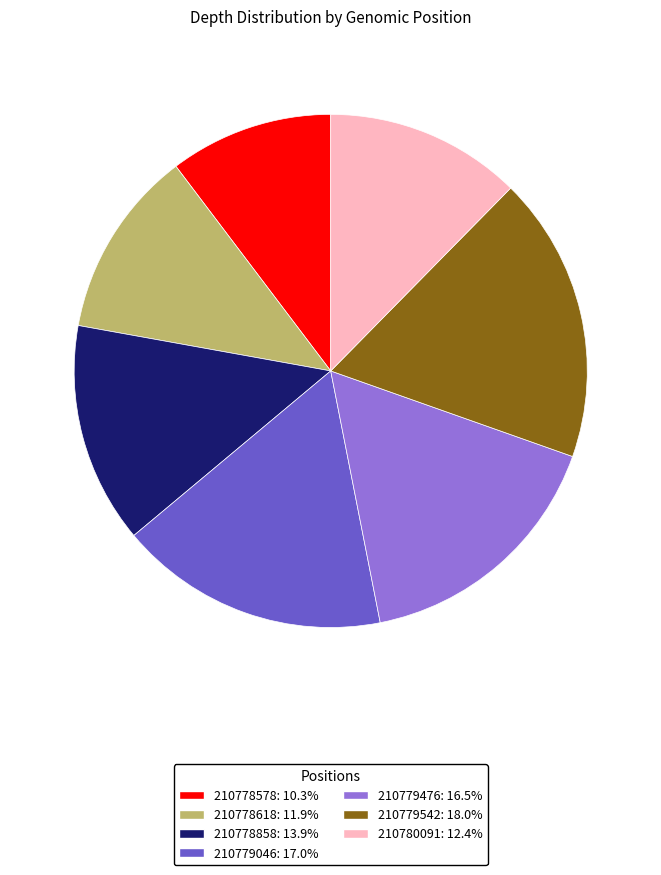

The 210779476 slice represents 24% of the pie. True or false?

False